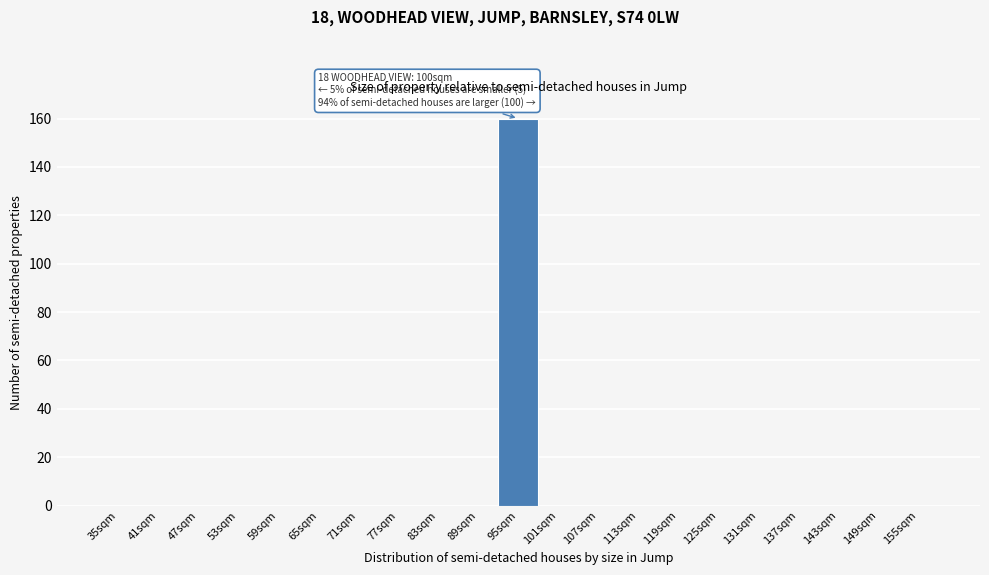

Reading left to right, what are all the values shown in this chart?

35sqm=0	41sqm=0	47sqm=0	53sqm=0	59sqm=0	65sqm=0	71sqm=0	77sqm=0	83sqm=0	89sqm=0	95sqm=160	101sqm=0	107sqm=0	113sqm=0	119sqm=0	125sqm=0	131sqm=0	137sqm=0	143sqm=0	149sqm=0	155sqm=0